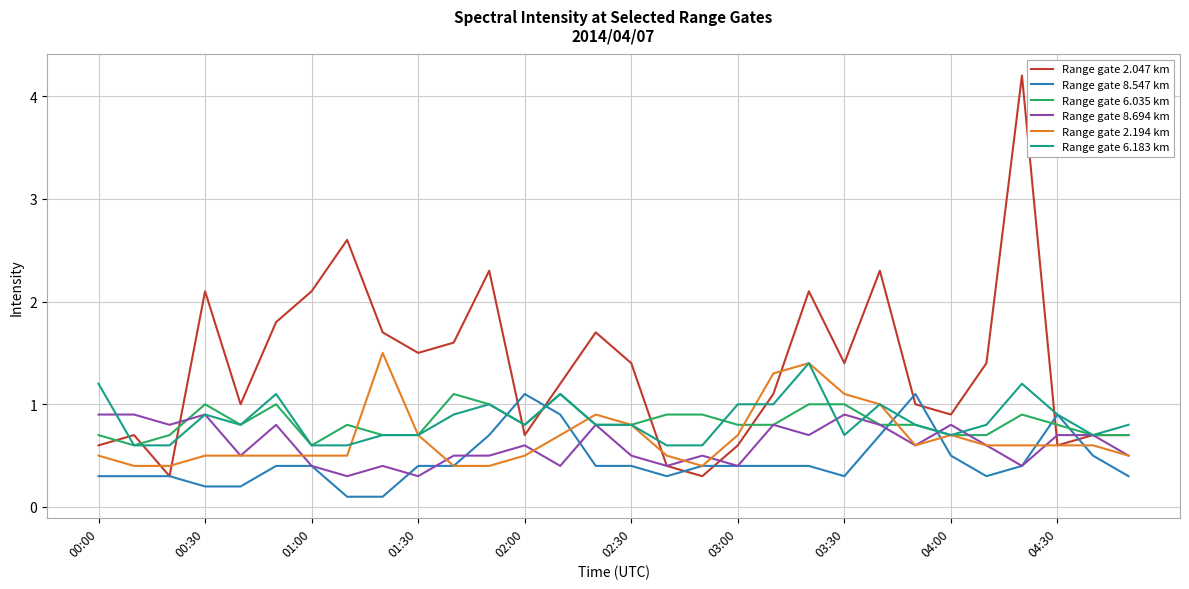

What is the maximum value shown in the chart?

4.2